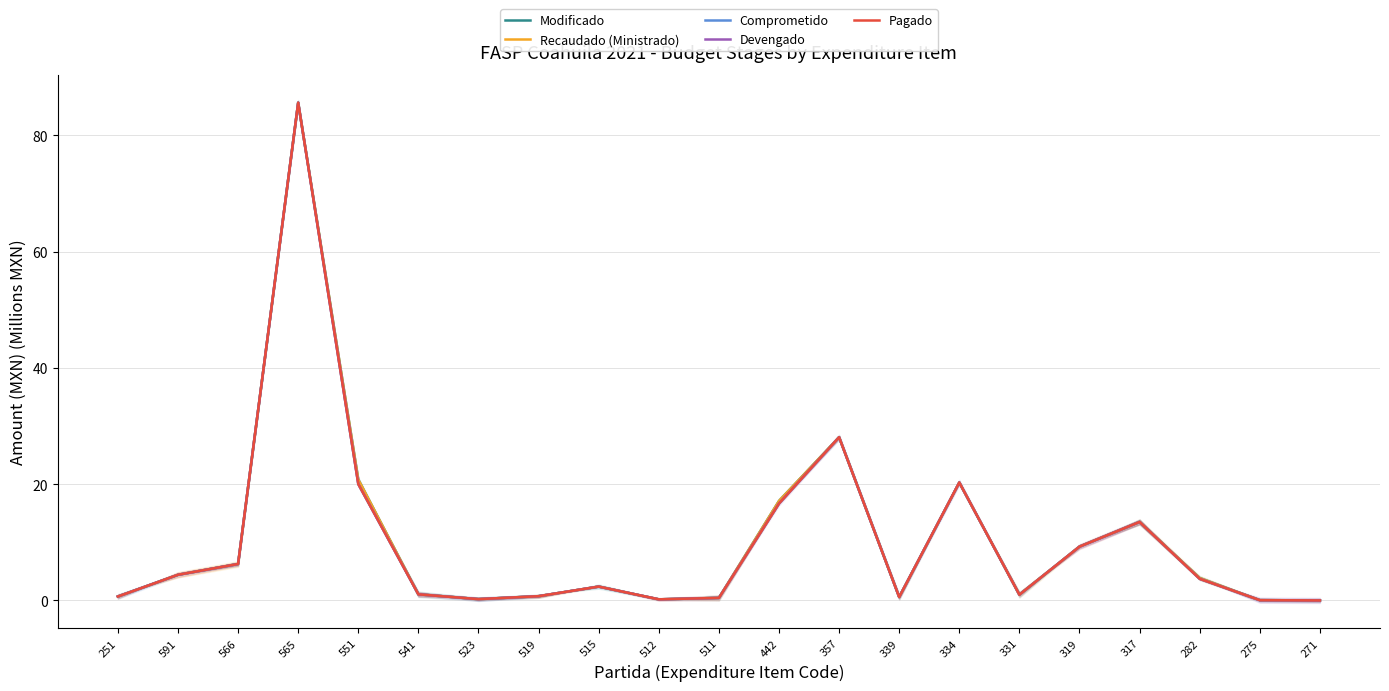

What is the label of the 3rd point from the right?

282